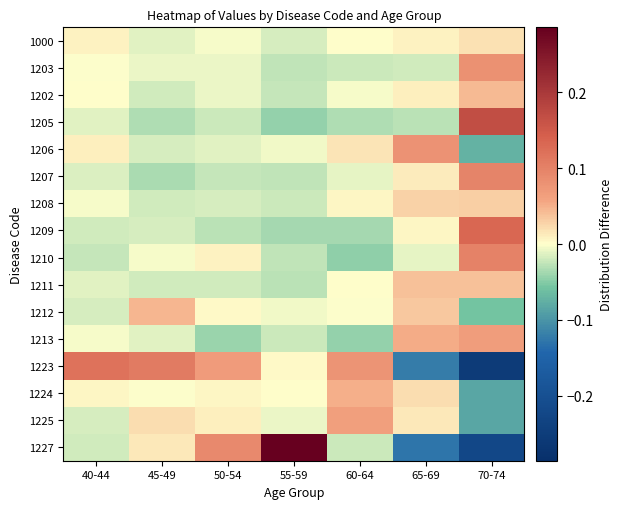

At which category is the sum across all series the highest?

70-74